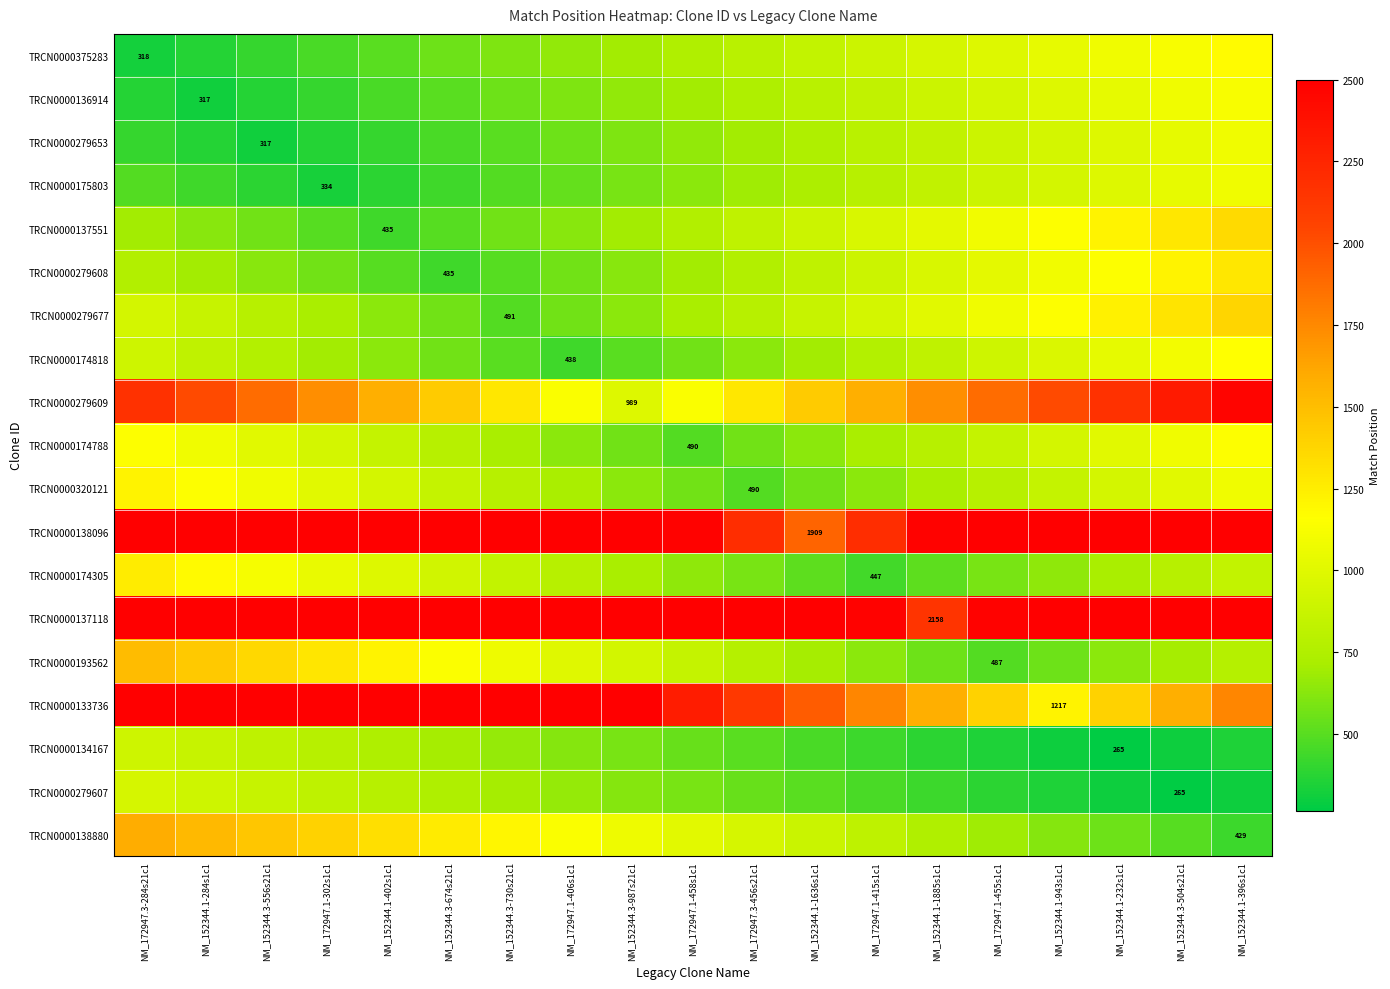

The TRCN0000175803 series shows 734.8 at NM_152344.1-1636s1c1. True or false?

True